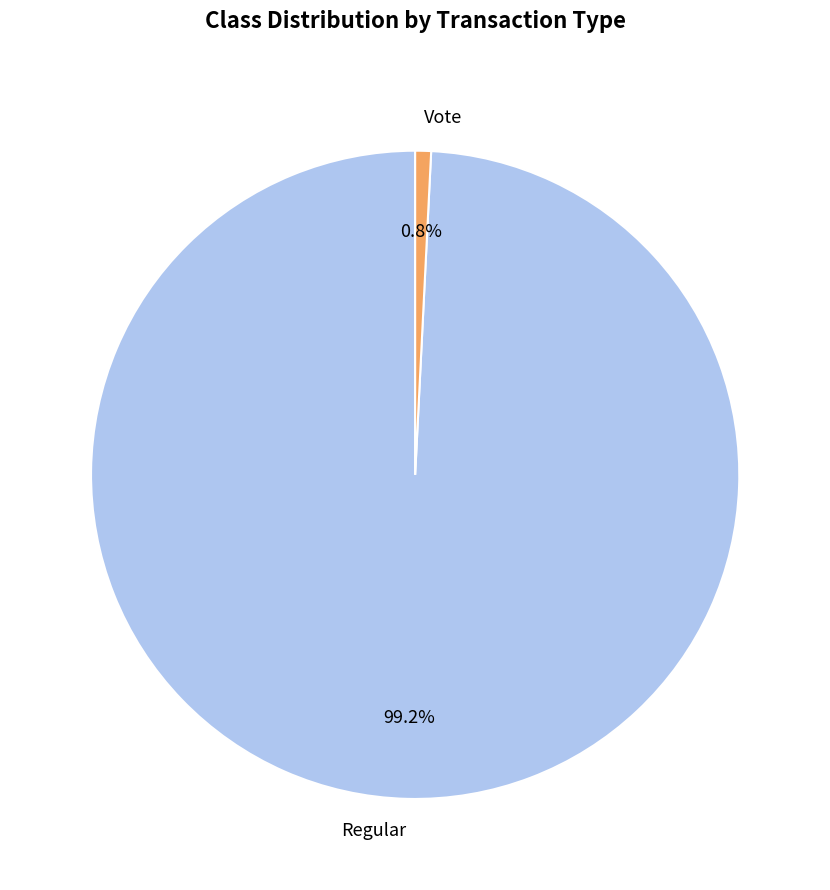

Is the sum of Regular and Vote greater than half?

Yes